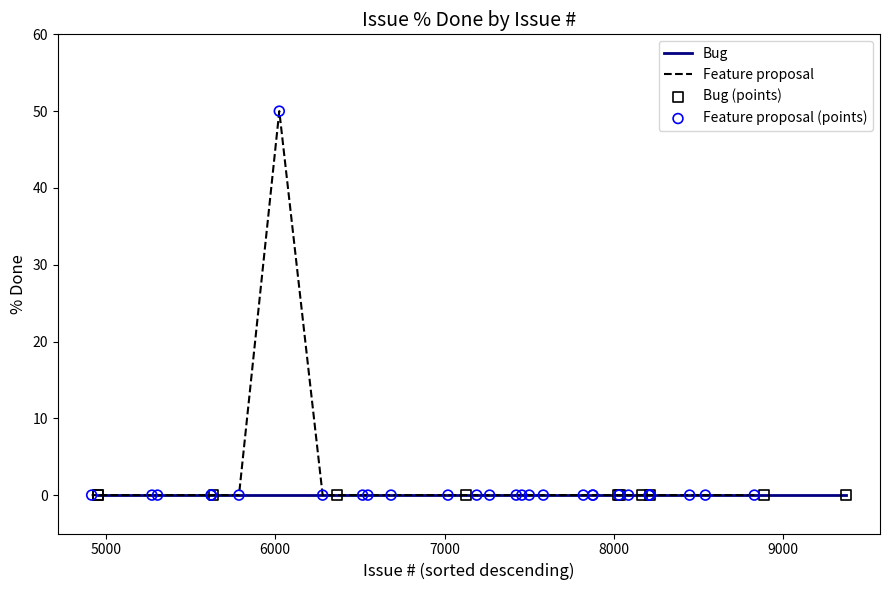

Which series reaches the maximum Y coordinate?

Feature proposal